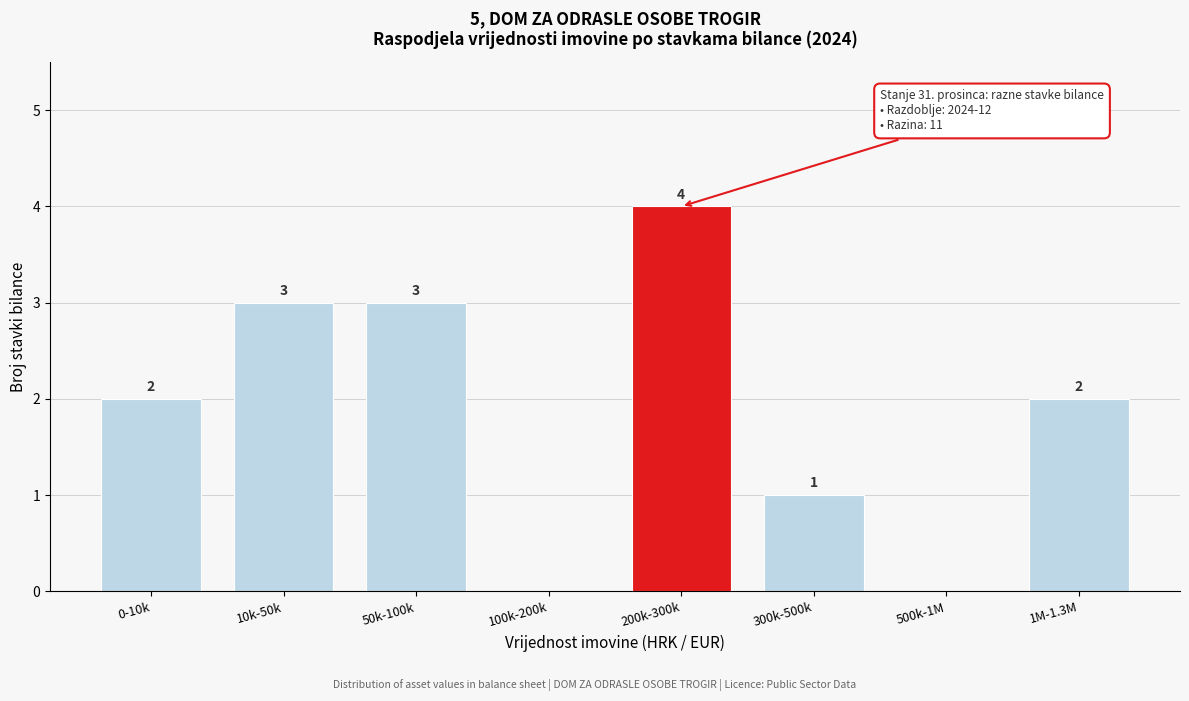

Reading left to right, transcribe all the data shown in this chart.

0-10k=2	10k-50k=3	50k-100k=3	100k-200k=0	200k-300k=4	300k-500k=1	500k-1M=0	1M-1.3M=2